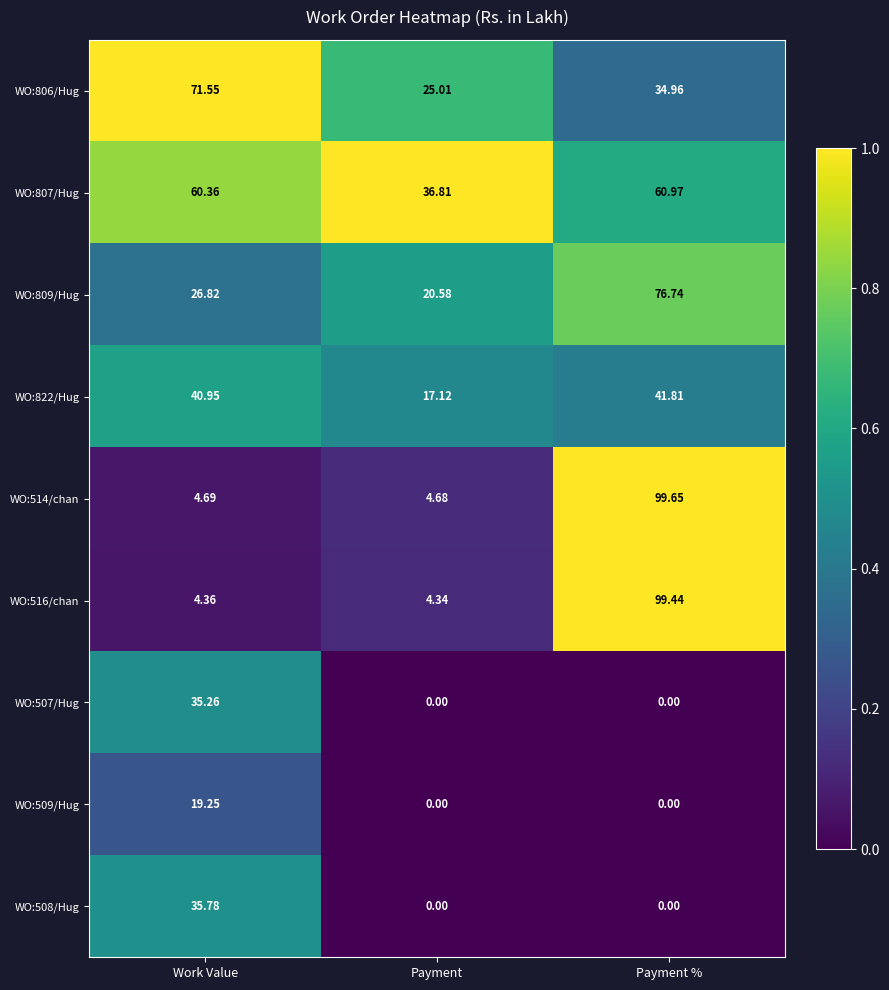

Is the value of WO:822/Hug at Payment greater than the value of WO:809/Hug at Payment %?

No